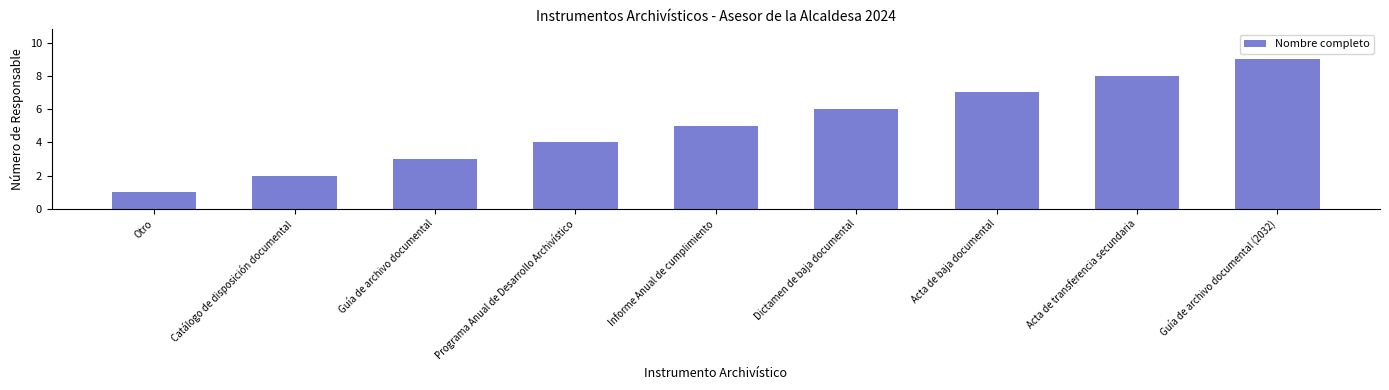

What is the difference between the values at Guía de archivo documental (2032) and Otro?

8